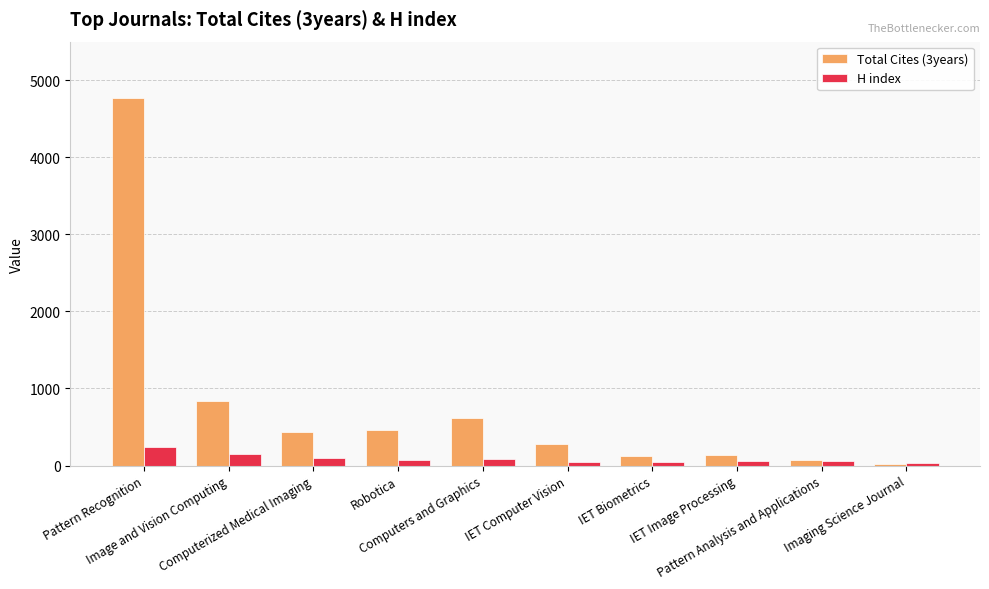

Which series has the largest range (max minus min)?

Total Cites (3years)